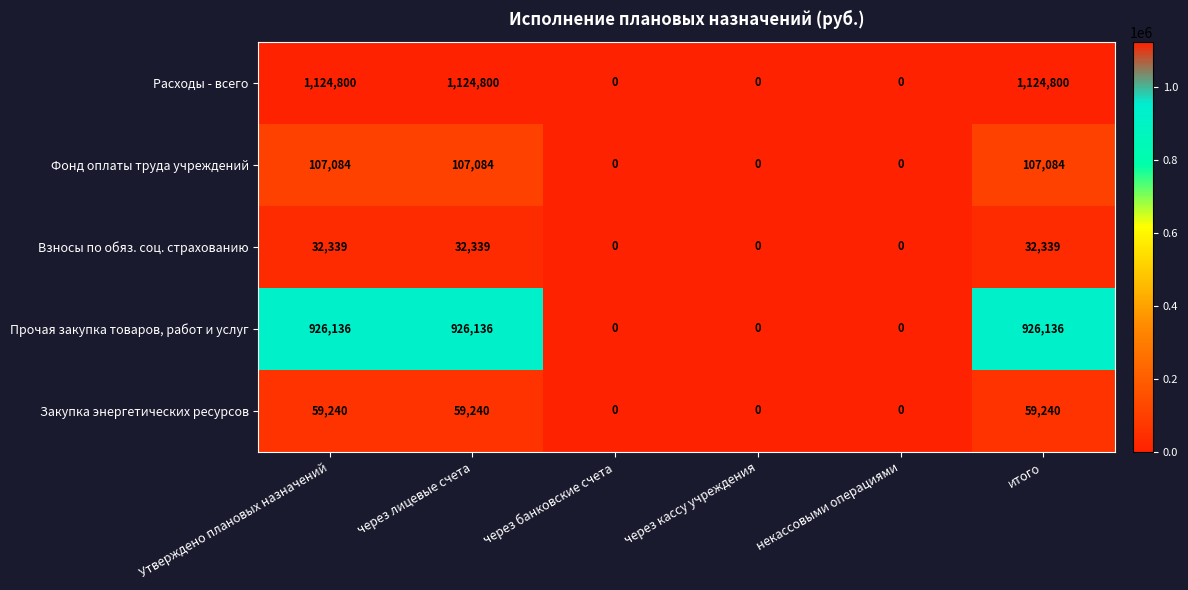

The Закупка энергетических ресурсов series shows 15094 at итого. True or false?

False